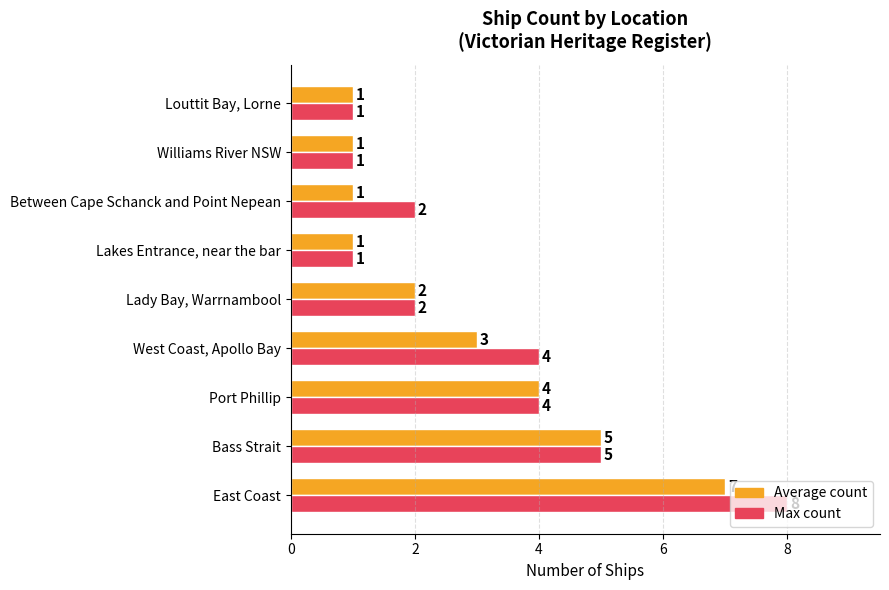

How many Average count values are between 1 and 4?

7